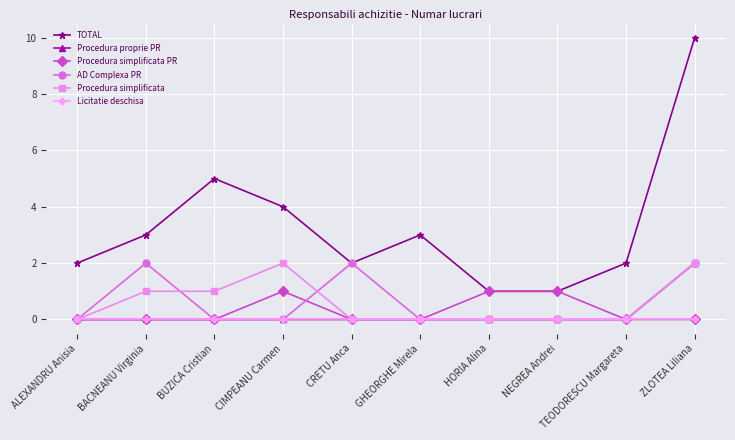

Which category has the highest value across all series?

ZLOTEA Liliana